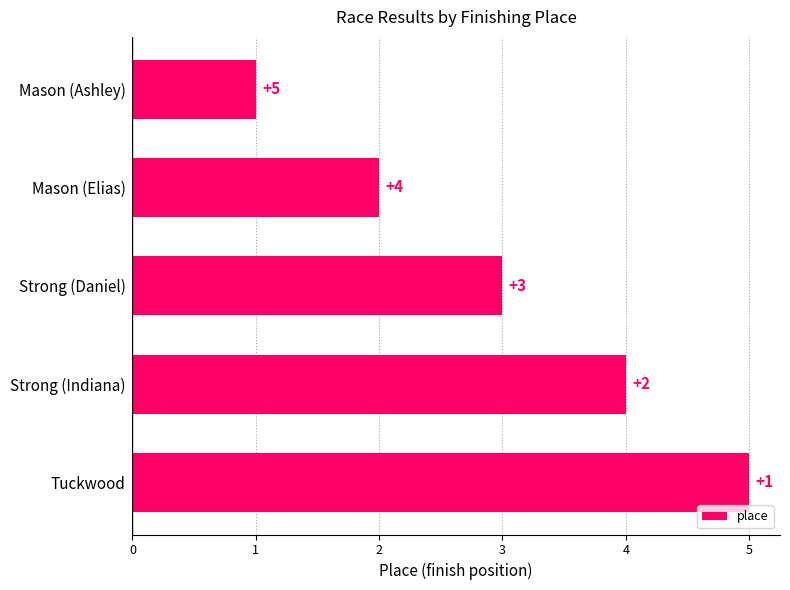

Reading bottom to top, extract all data points from this chart.

Tuckwood=5	Strong (Indiana)=4	Strong (Daniel)=3	Mason (Elias)=2	Mason (Ashley)=1